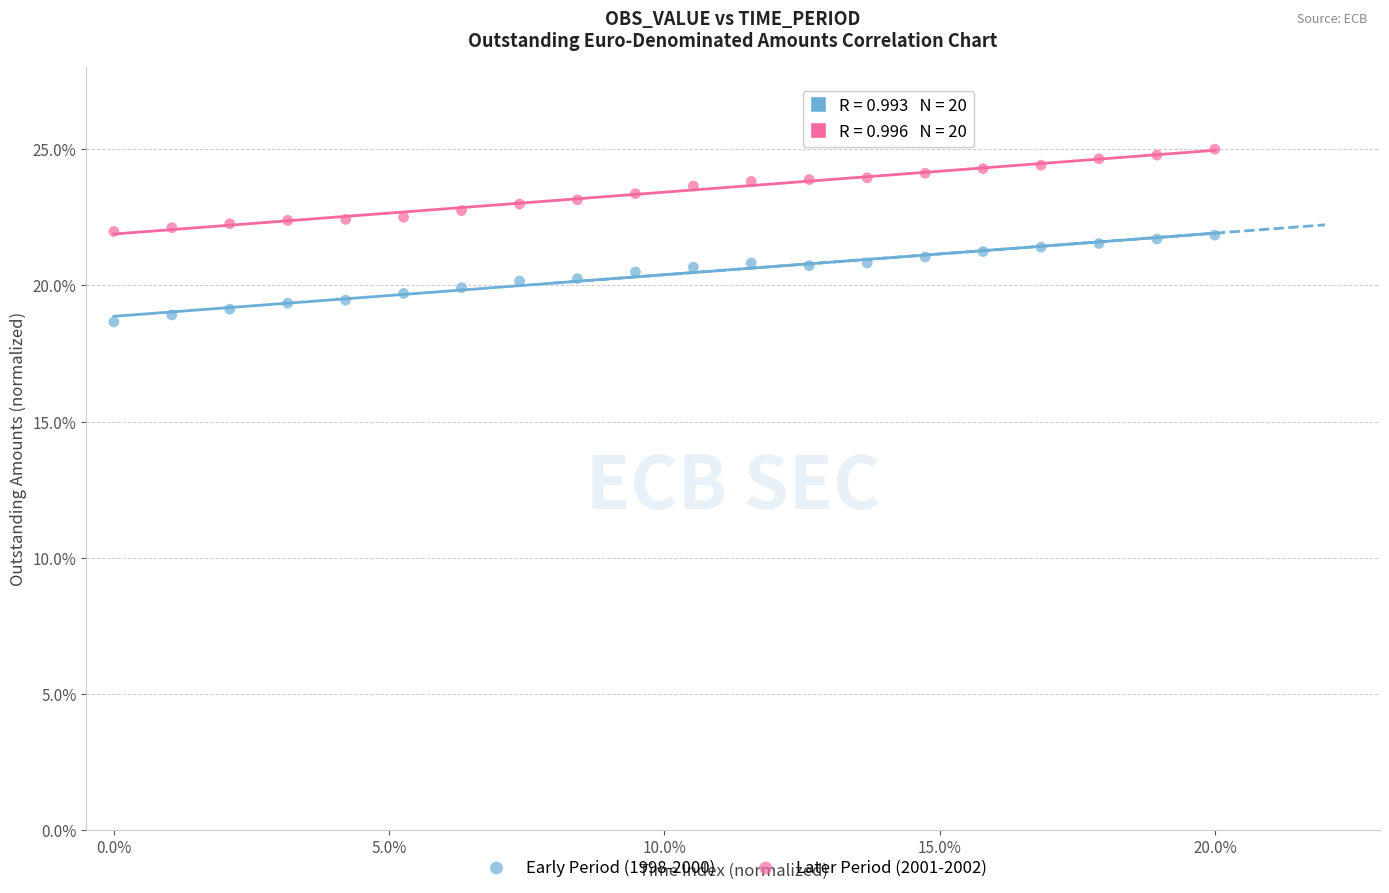

Which series has the widest spread of Y values?

Early Period (1998-2000)